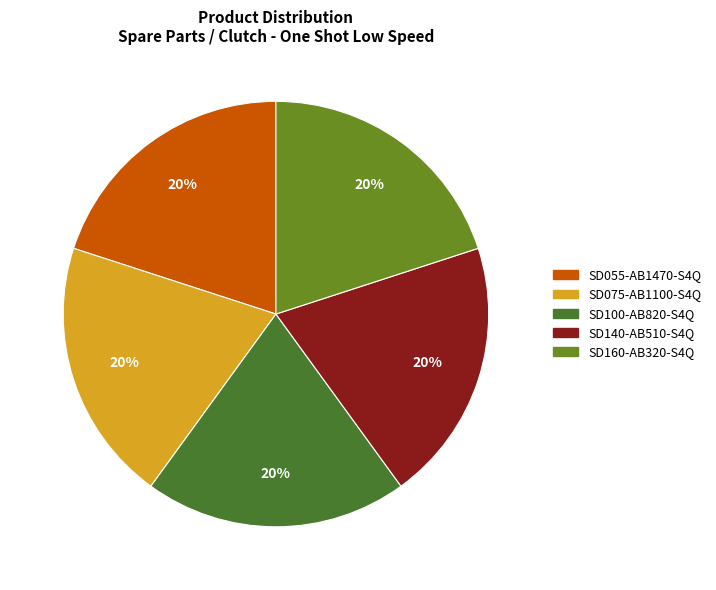

Count the number of slices in the pie.

5